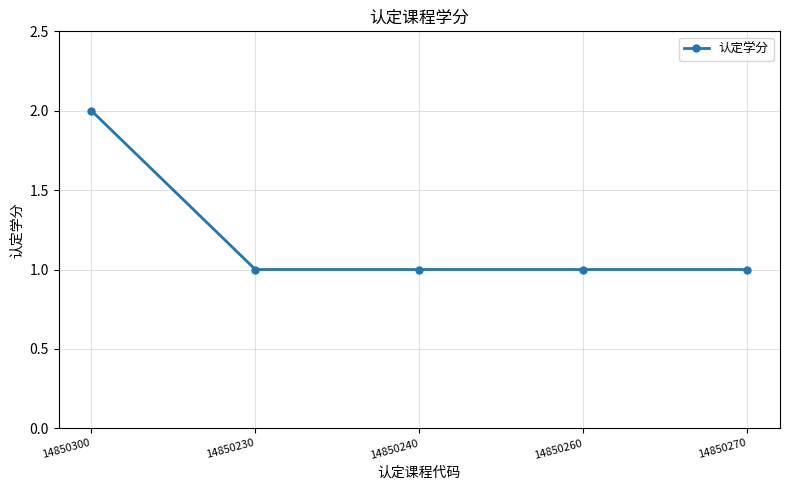

Count the values in the range 1 to 2.

5